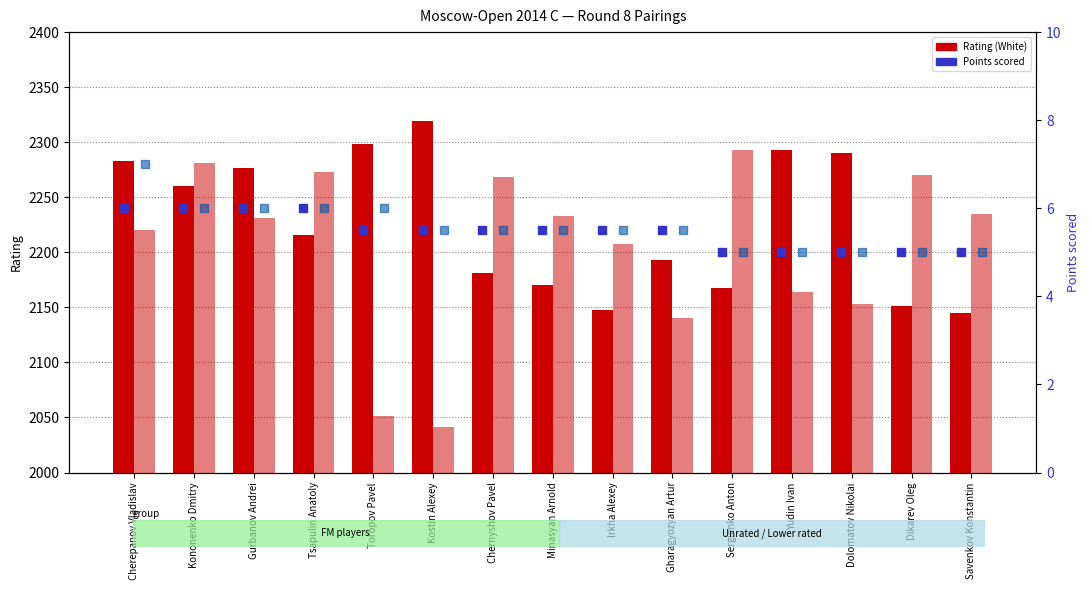

Which series has the widest spread of Y values?

Rating (Black)